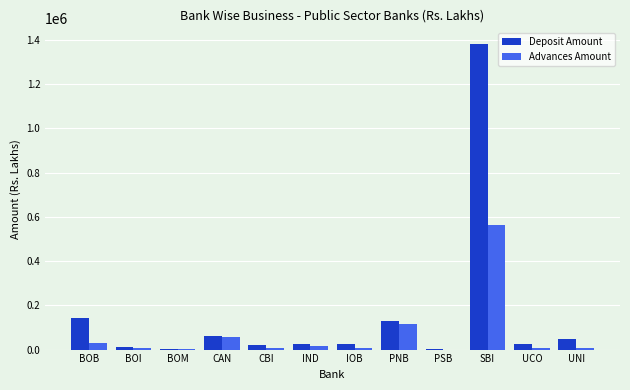

Which series changed the most between PNB and UNI?

Advances Amount